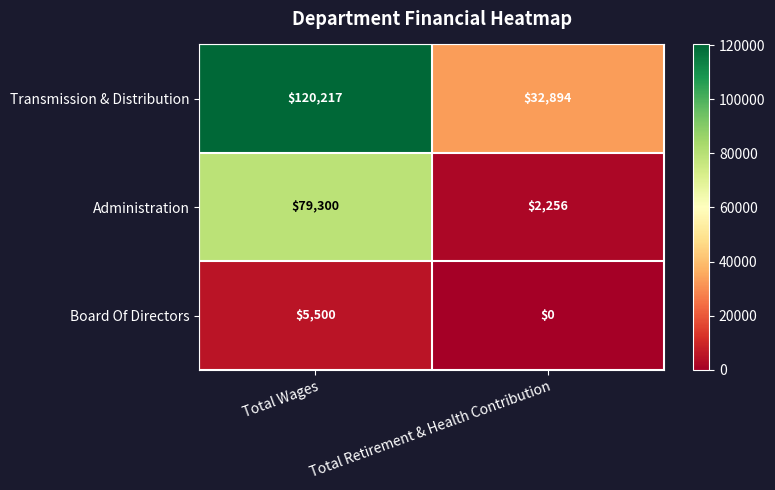

What value does the Transmission & Distribution series have at Total Retirement & Health Contribution?

32894